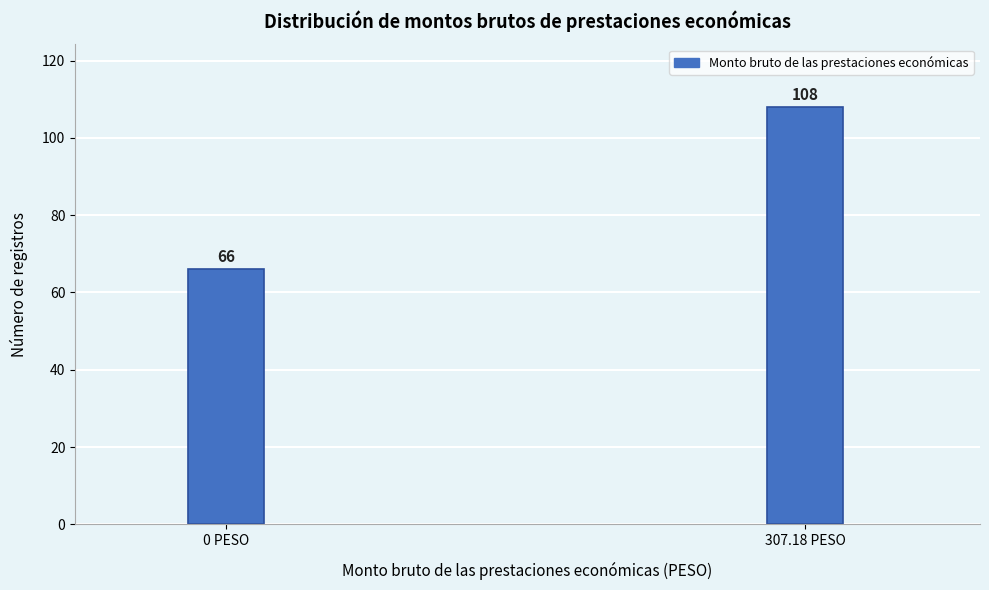

Reading right to left, list all the values displayed in this chart.

307.18 PESO=108	0 PESO=66